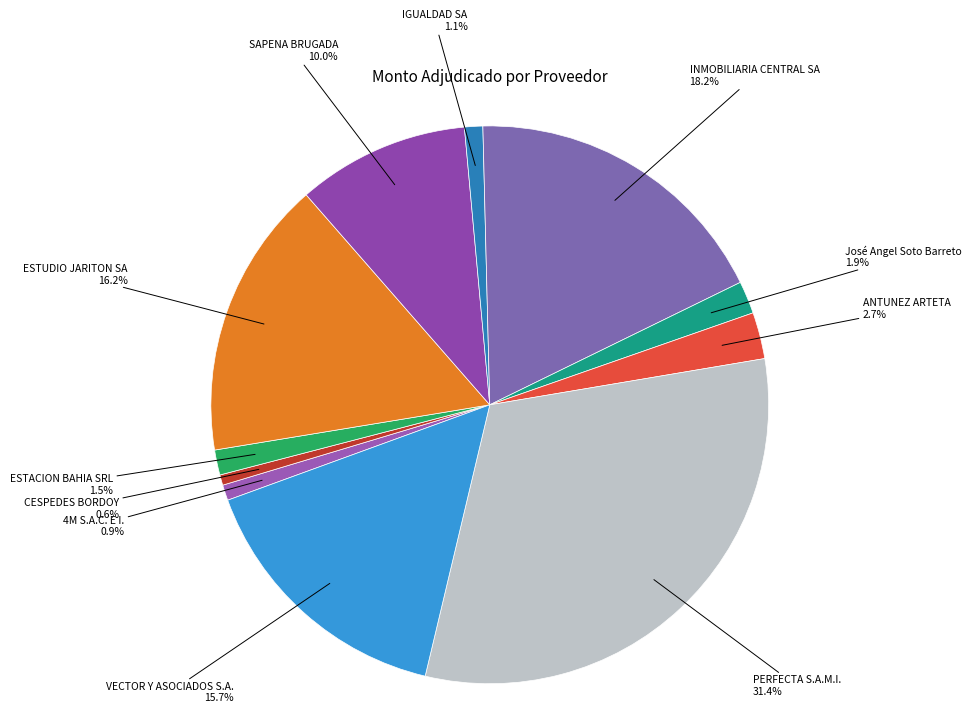

How many segments does this pie chart have?

11